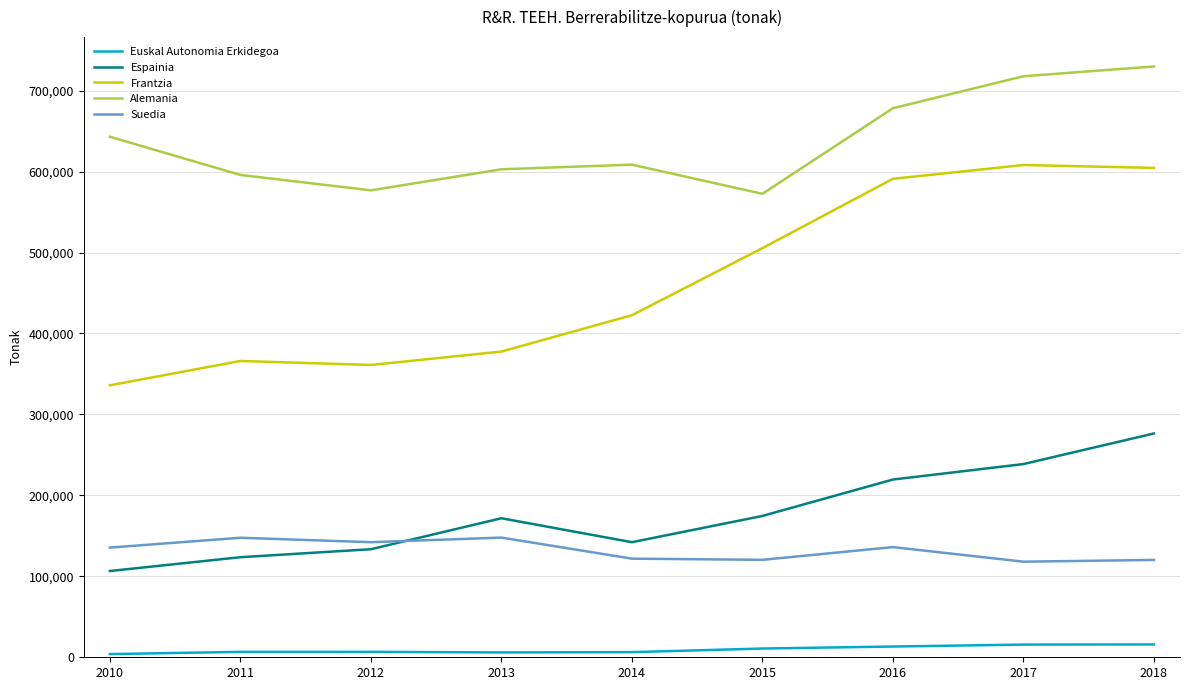

Which series ends up on top after the final intersection of Suedia and Espainia?

Espainia